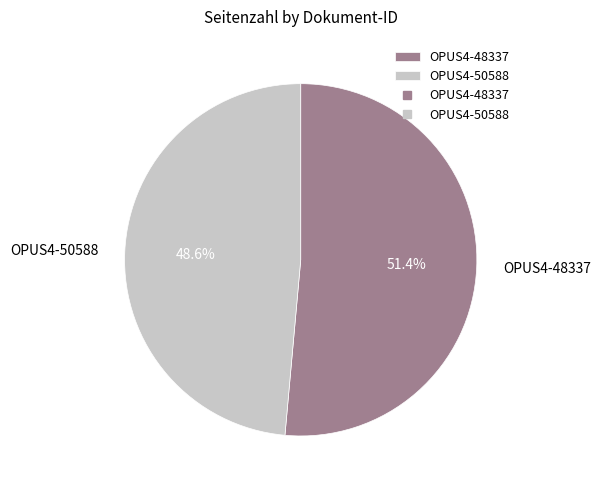

What is the smallest slice in the pie chart?

OPUS4-50588